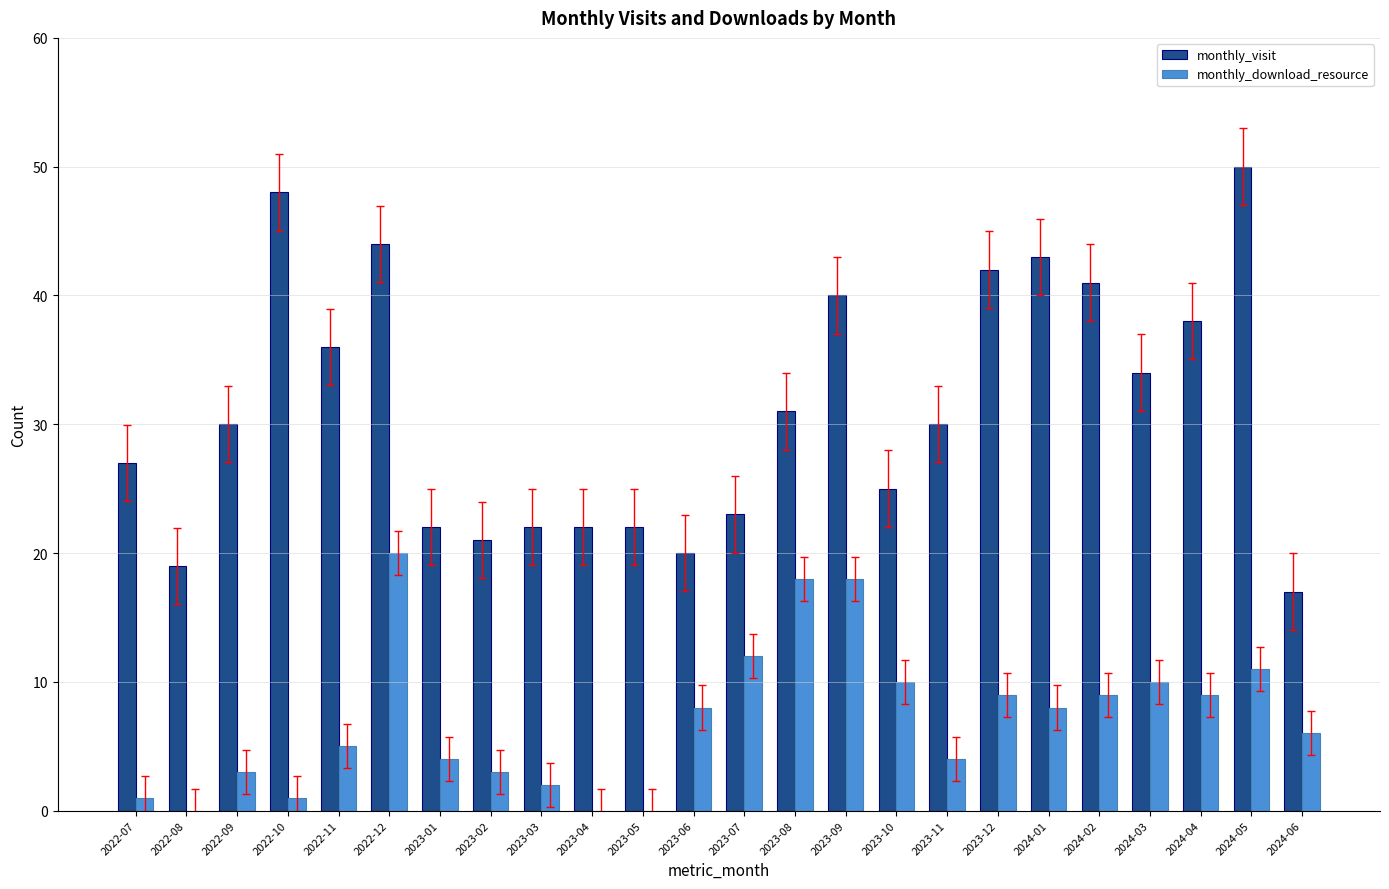

Are the bars horizontal?

No